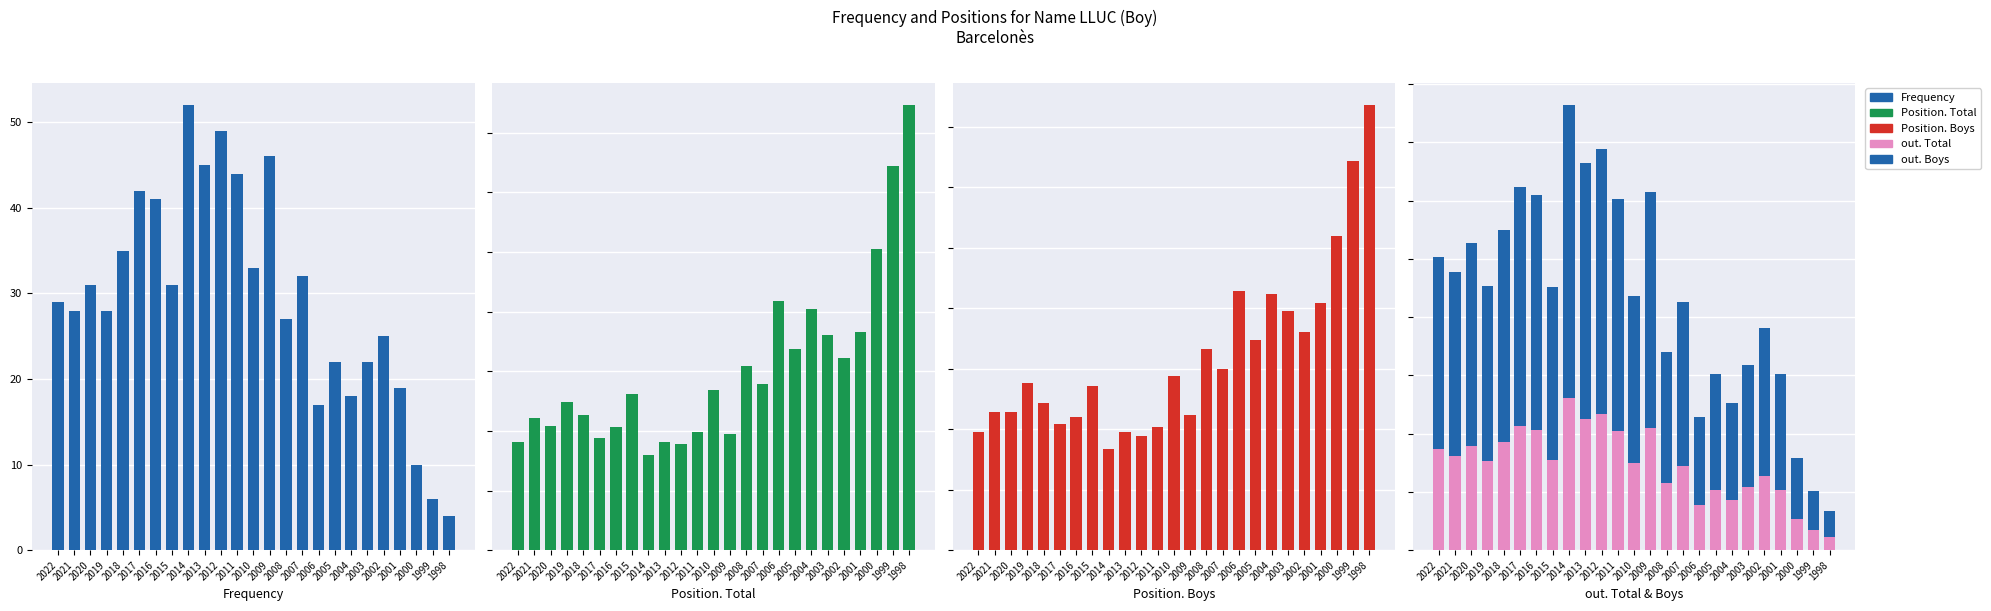

At which label does Position. Boys reach its peak?

1998